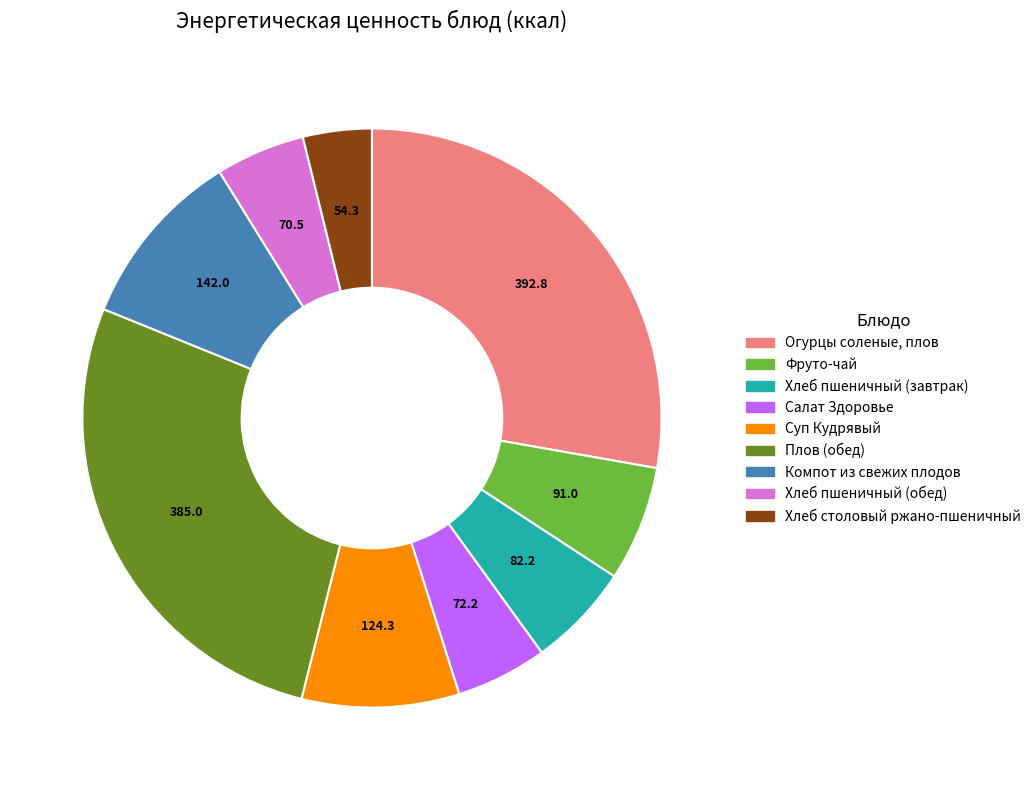

Between Салат Здоровье and Плов (обед), which is larger?

Плов (обед)